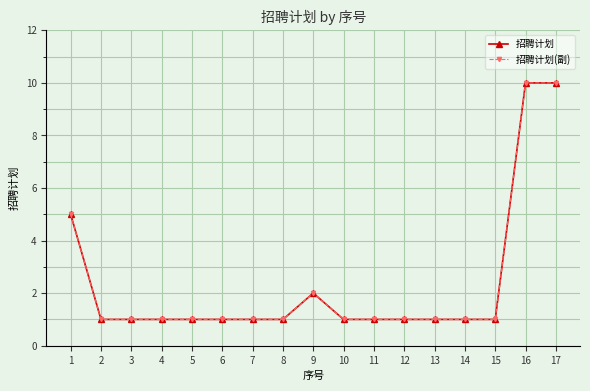

What is the value of the 招聘计划 point at the 11th from the left?

1